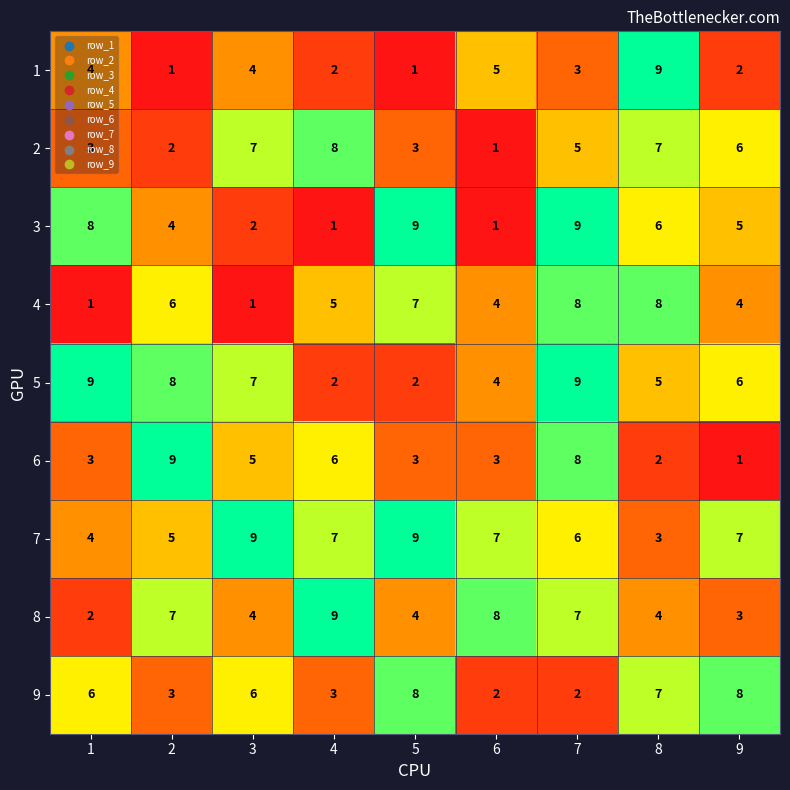

At which label does 1 reach its peak?

8